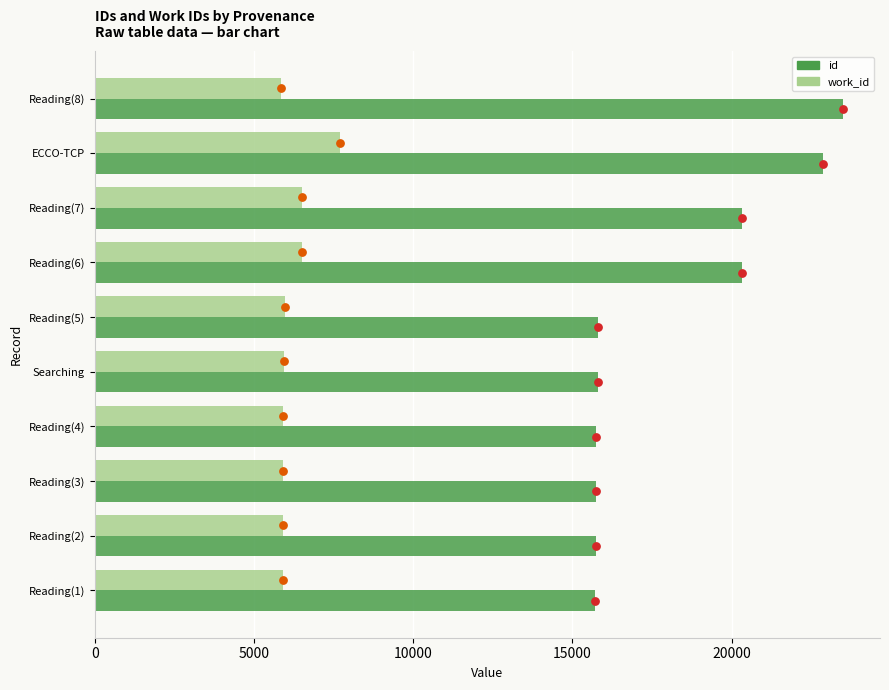

Which series reaches the minimum Y coordinate?

work_id